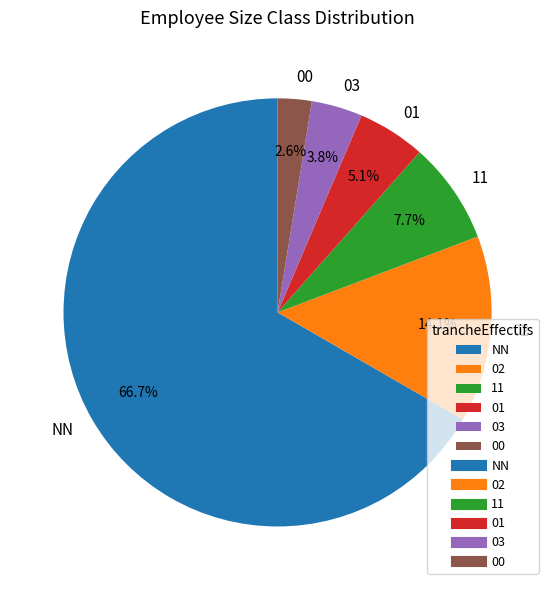

Rank the categories by value from lowest to highest.

00, 03, 01, 11, 02, NN